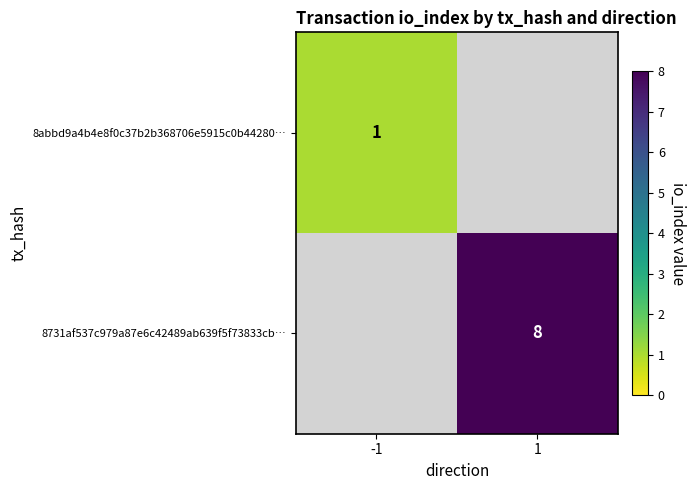

True or false: 8abbd9a4b4e8f0c37b2b368706e5915c0b44280… has a value of 0.2 at -1.

False